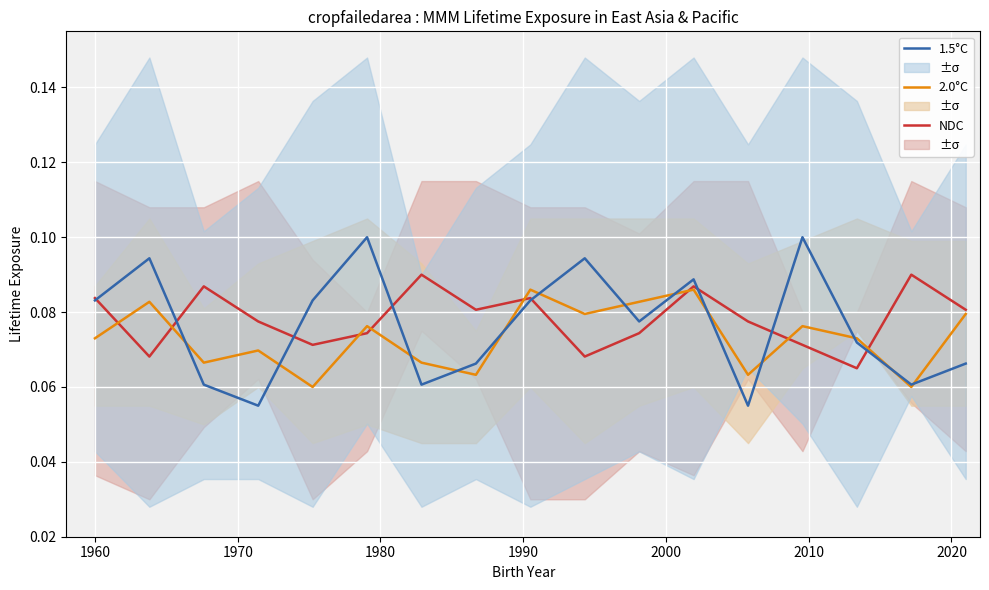

What is the total value across all series at 2000?

0.3